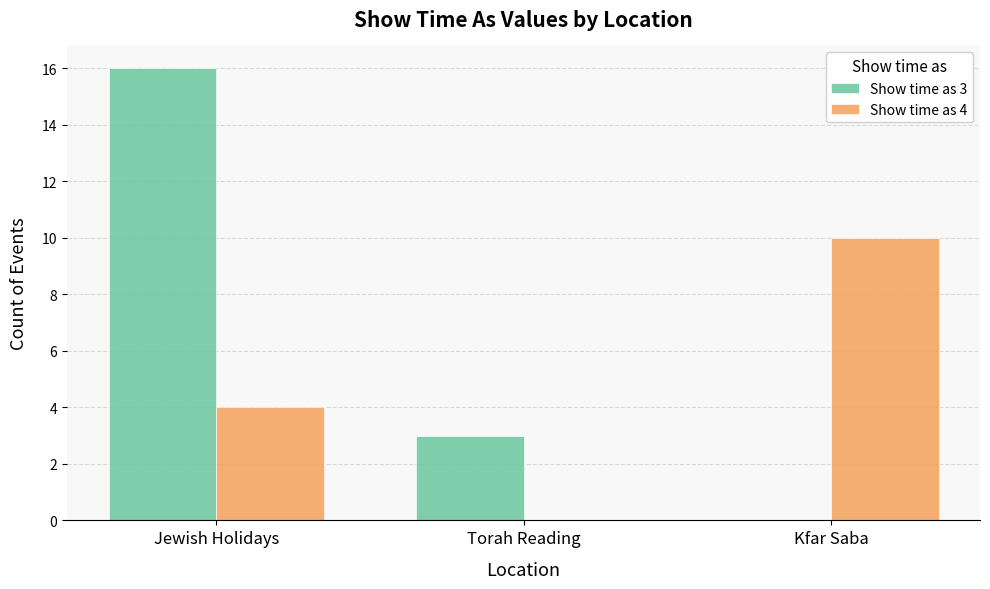

Count the Show time as 3 values in the range 0 to 16.

3